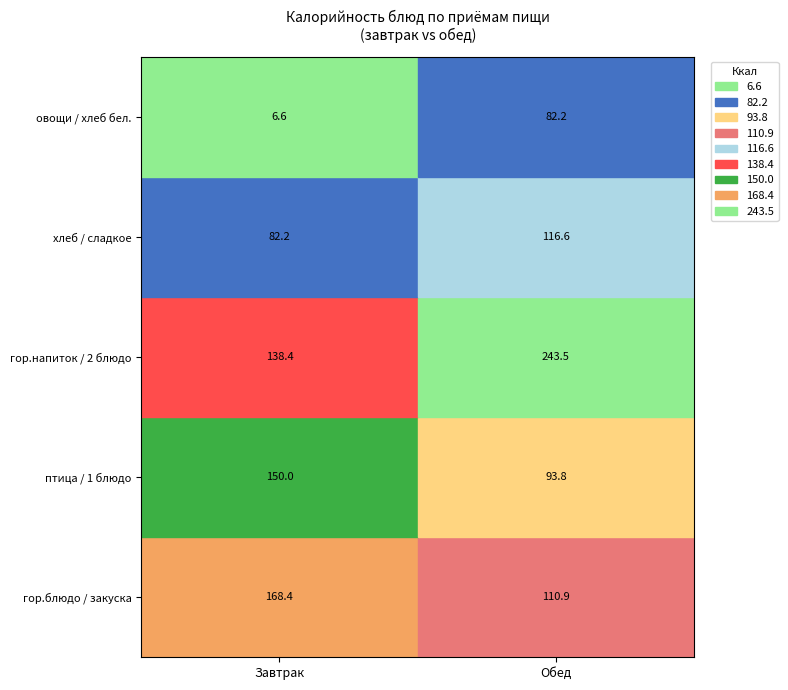

Is the value of Завтрак at гор.блюдо / закуска greater than the value of Обед at птица / 1 блюдо?

Yes